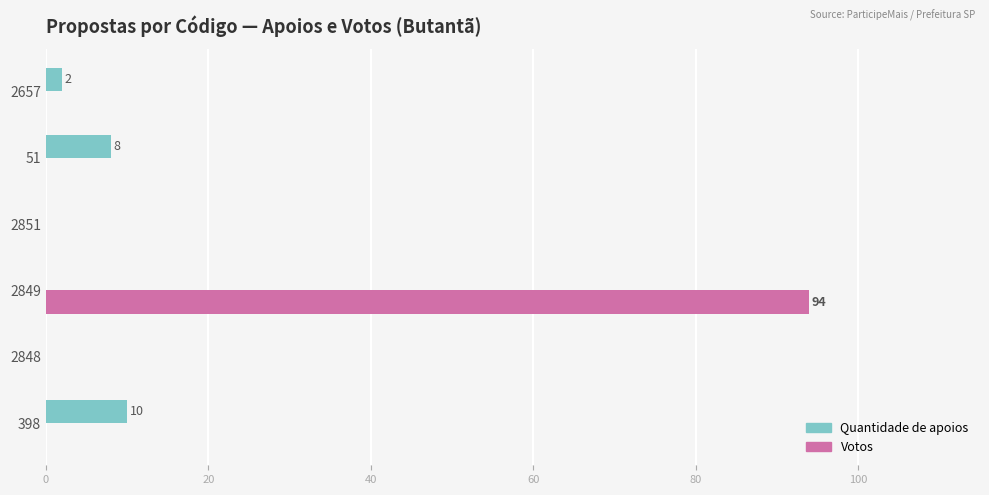

Which series has the largest total across all categories?

Votos